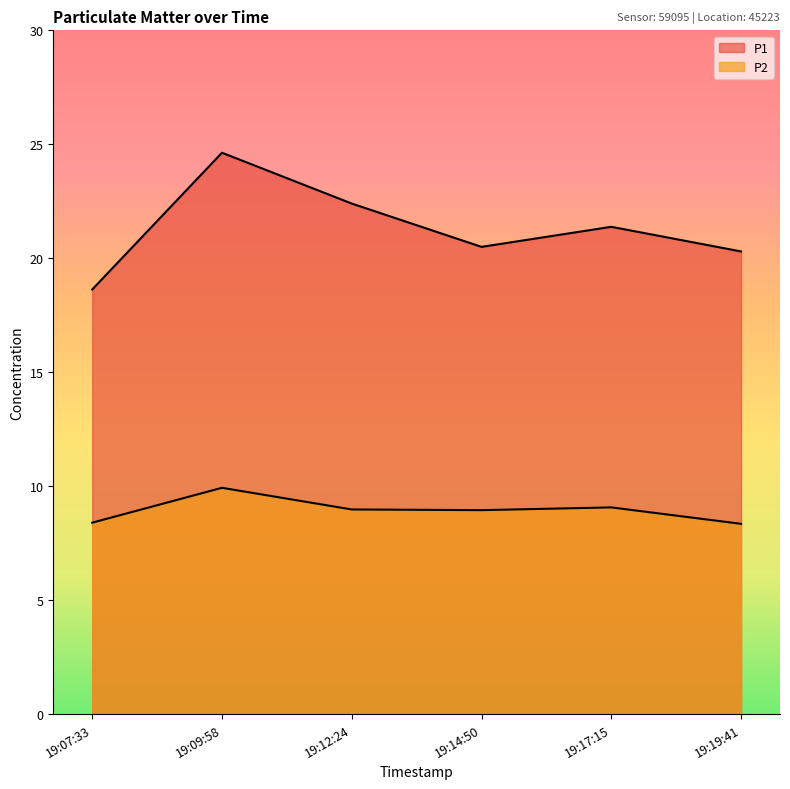

What is the approximate value of P1 at 19:14:50?

20.5